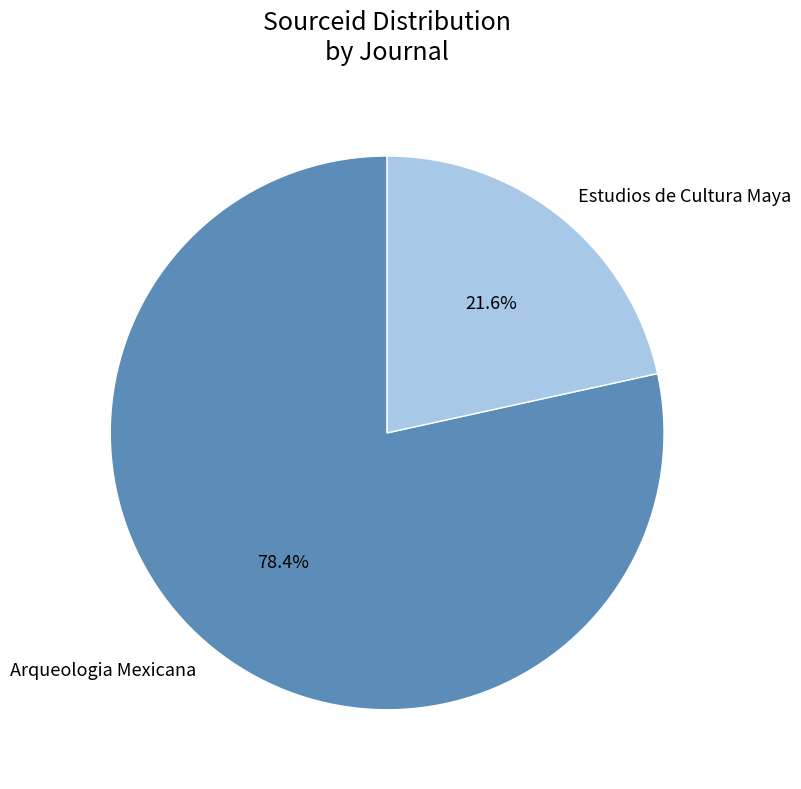

What is the ratio of the value at Estudios de Cultura Maya to the value at Arqueologia Mexicana?

0.3